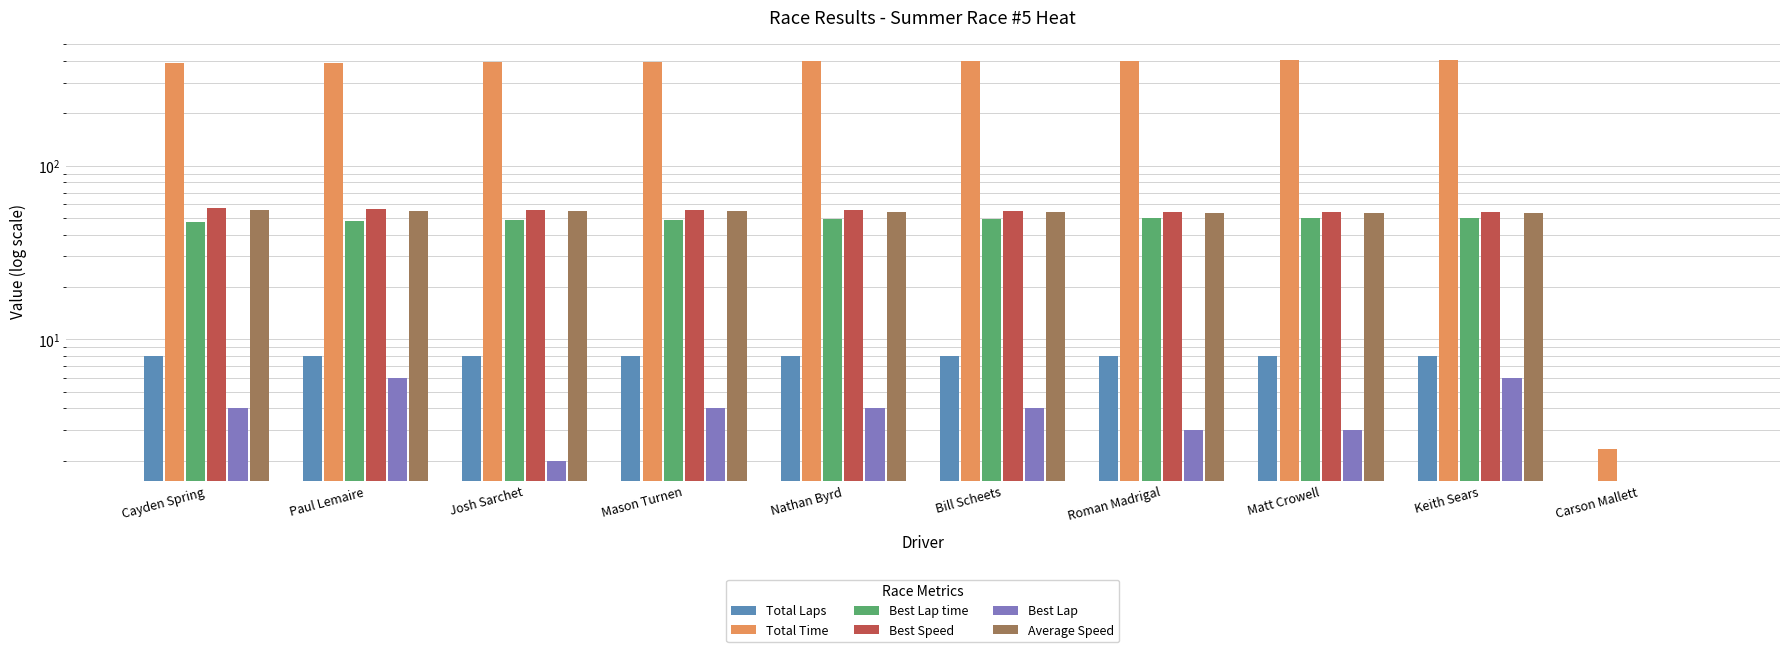

List the labels in order of Total Laps value, smallest first.

Carson Mallett, Cayden Spring, Paul Lemaire, Josh Sarchet, Mason Turnen, Nathan Byrd, Bill Scheets, Roman Madrigal, Matt Crowell, Keith Sears